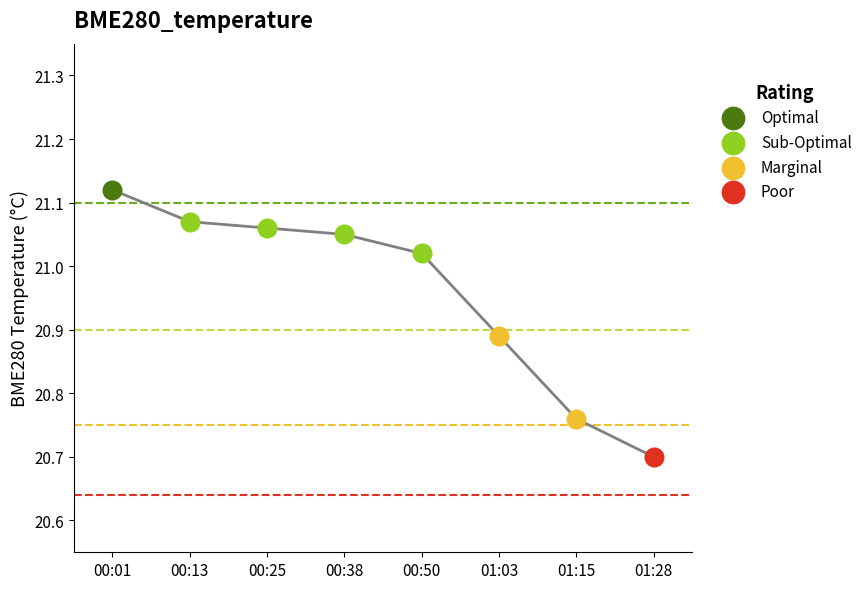

Which has a higher value, 00:13 or 00:50?

00:13